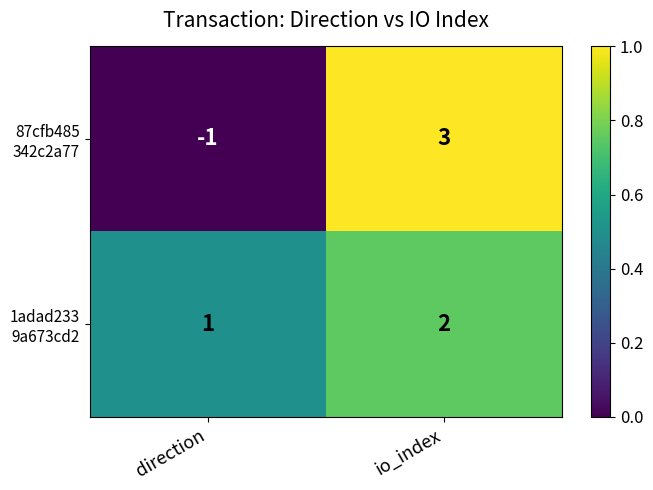

What is the total value across all series at io_index?

5